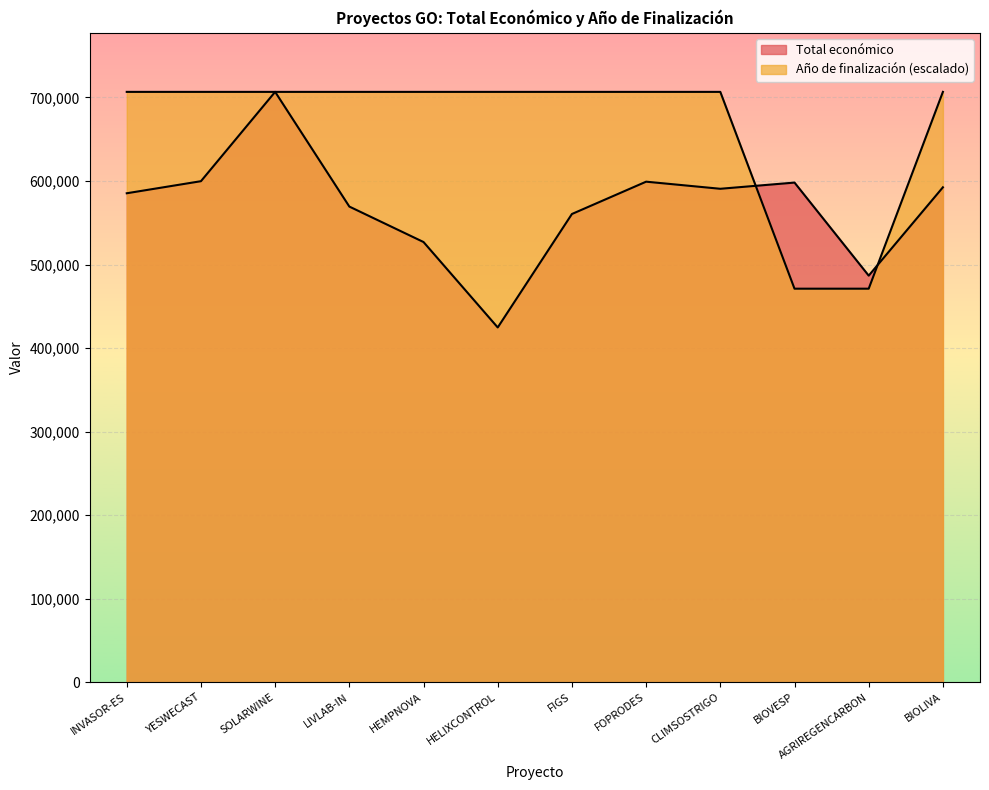

The value of Total económico at BIOVESP is 874482.0. True or false?

False